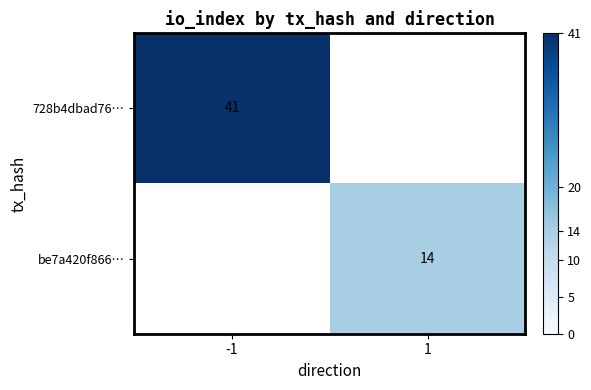

Is the value of 728b4dbad76… at -1 greater than the value of be7a420f866… at 1?

Yes